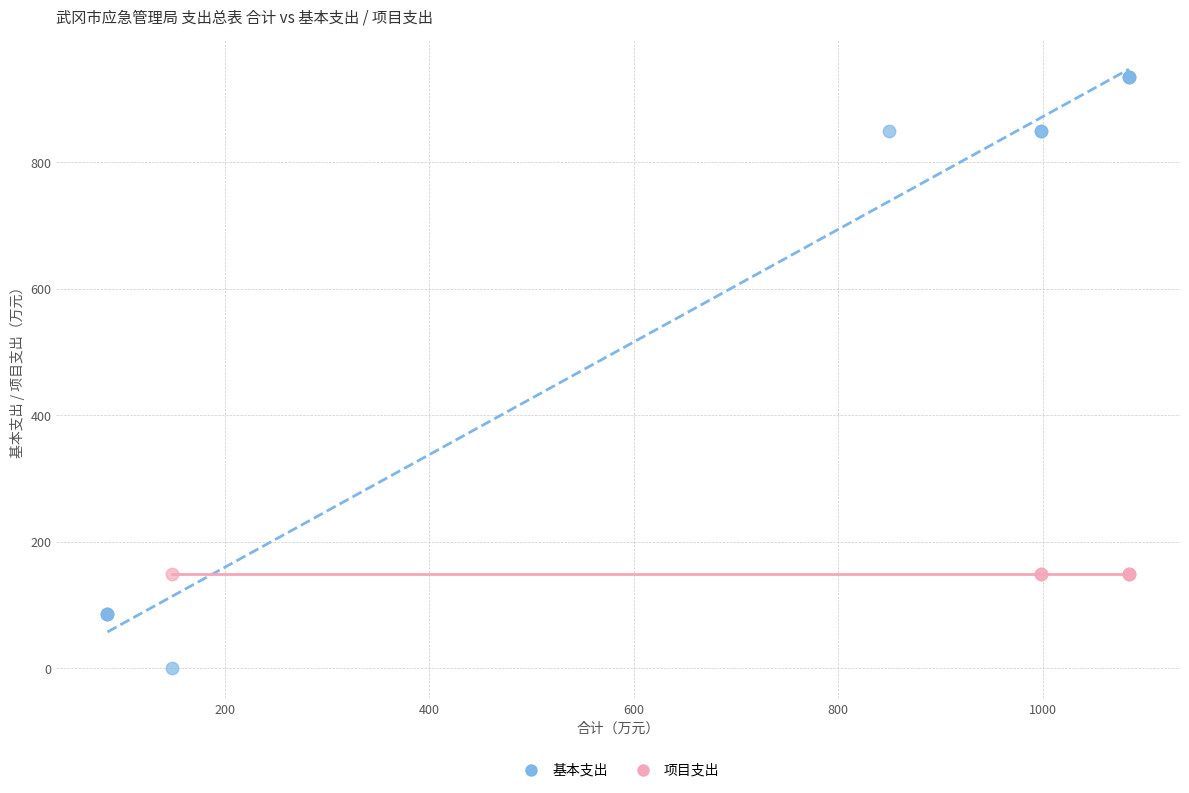

Which series contains the highest Y value?

基本支出